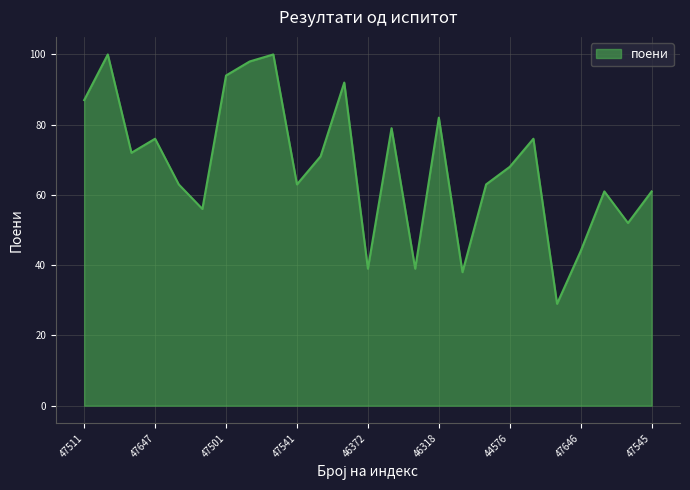

What is the difference between the maximum and minimum values?

71